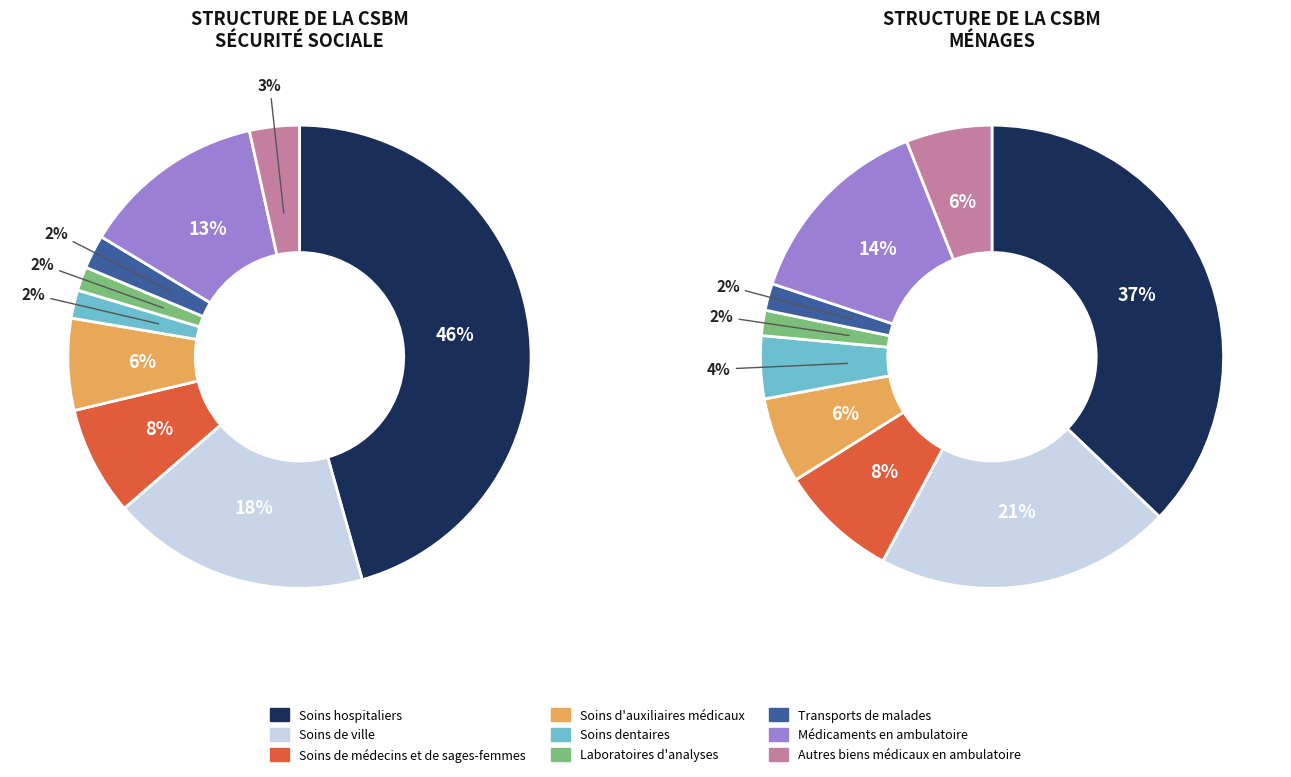

Combined, what portion of the pie is Autres biens médicaux en ambulatoire and Soins de médecins et de sages-femmes?

11.1%